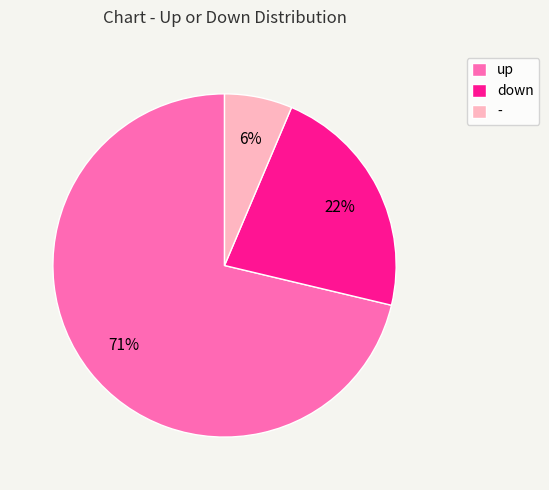

What percentage is the - slice, to the nearest percent?

6%